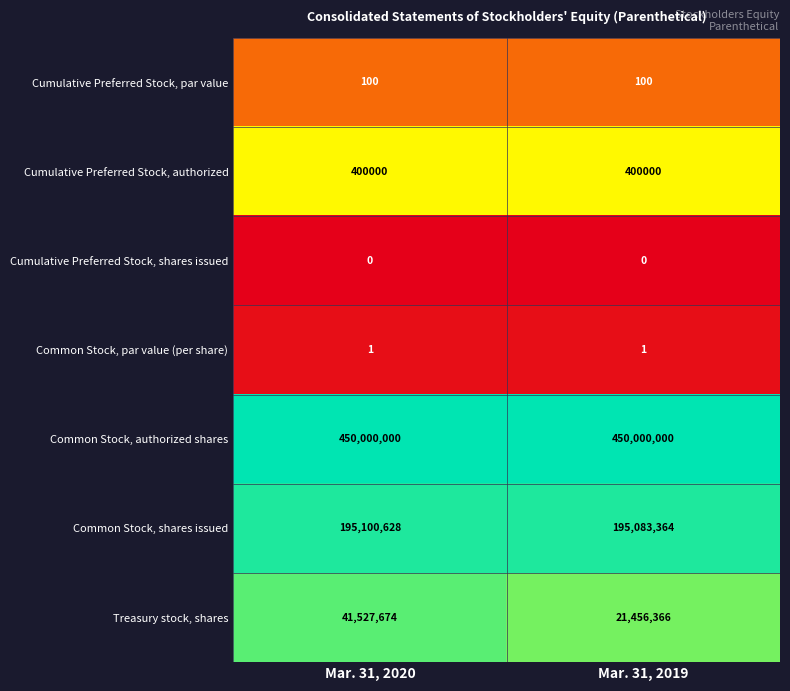

Which category has the lowest value in the Treasury stock, shares series?

Mar. 31, 2019